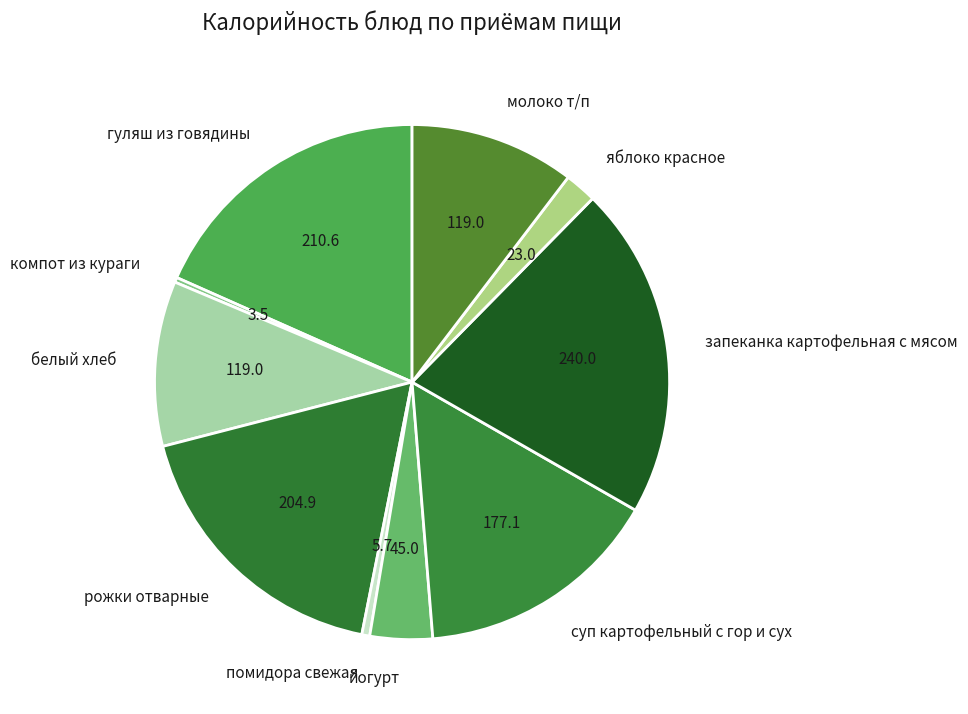

Combined, do рожки отварные and белый хлеб account for over 50%?

No